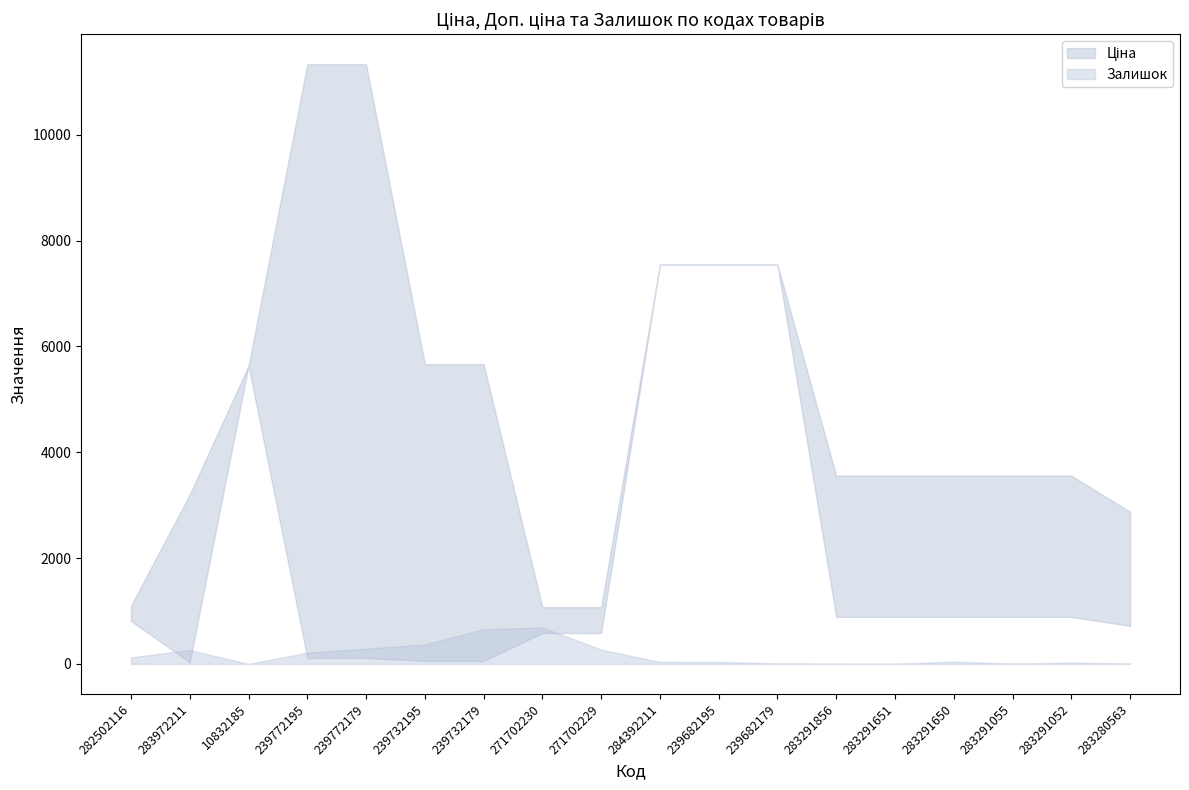

What is the difference between the maximum and minimum values in the Ціна series?

7513.8